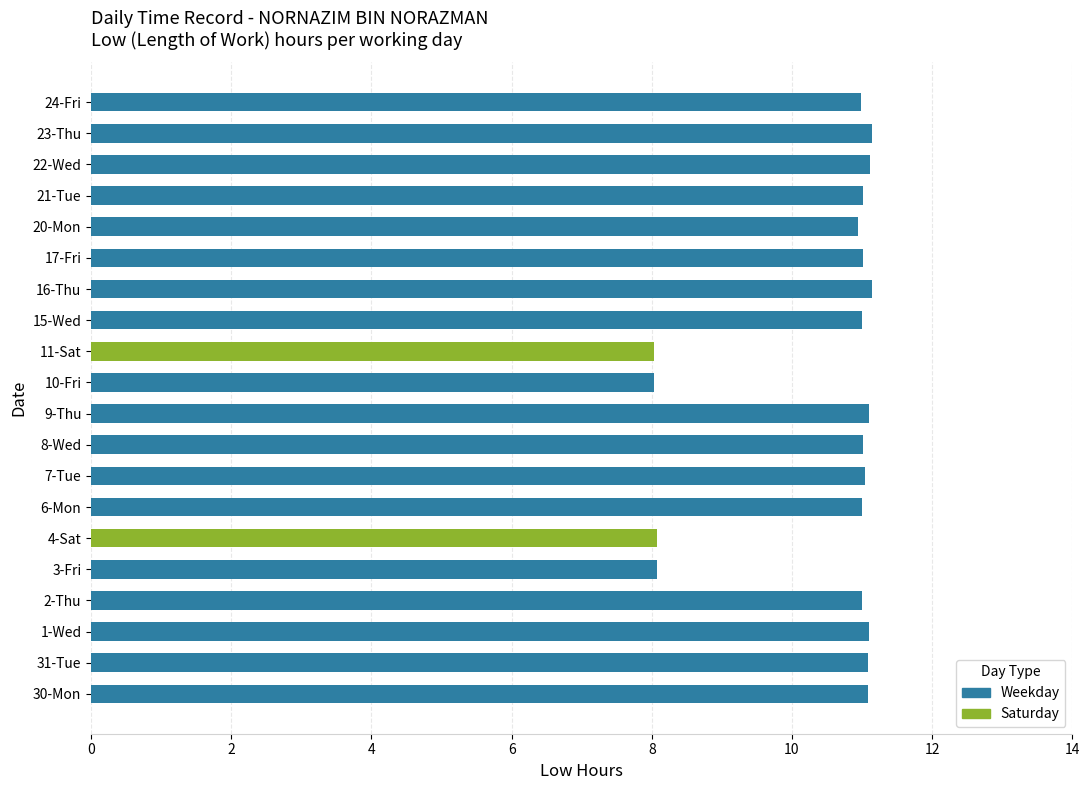

Reading right to left, what are all the values shown in this chart?

Weekday: 11.0	11.1	11.1	11.0	10.9	11.0	11.1	11.0	0.0	8.0	11.1	11.0	11.0	11.0	0.0	8.1	11.0	11.1	11.1	11.1
Saturday: 0.0	0.0	0.0	0.0	0.0	0.0	0.0	0.0	8.0	0.0	0.0	0.0	0.0	0.0	8.1	0.0	0.0	0.0	0.0	0.0